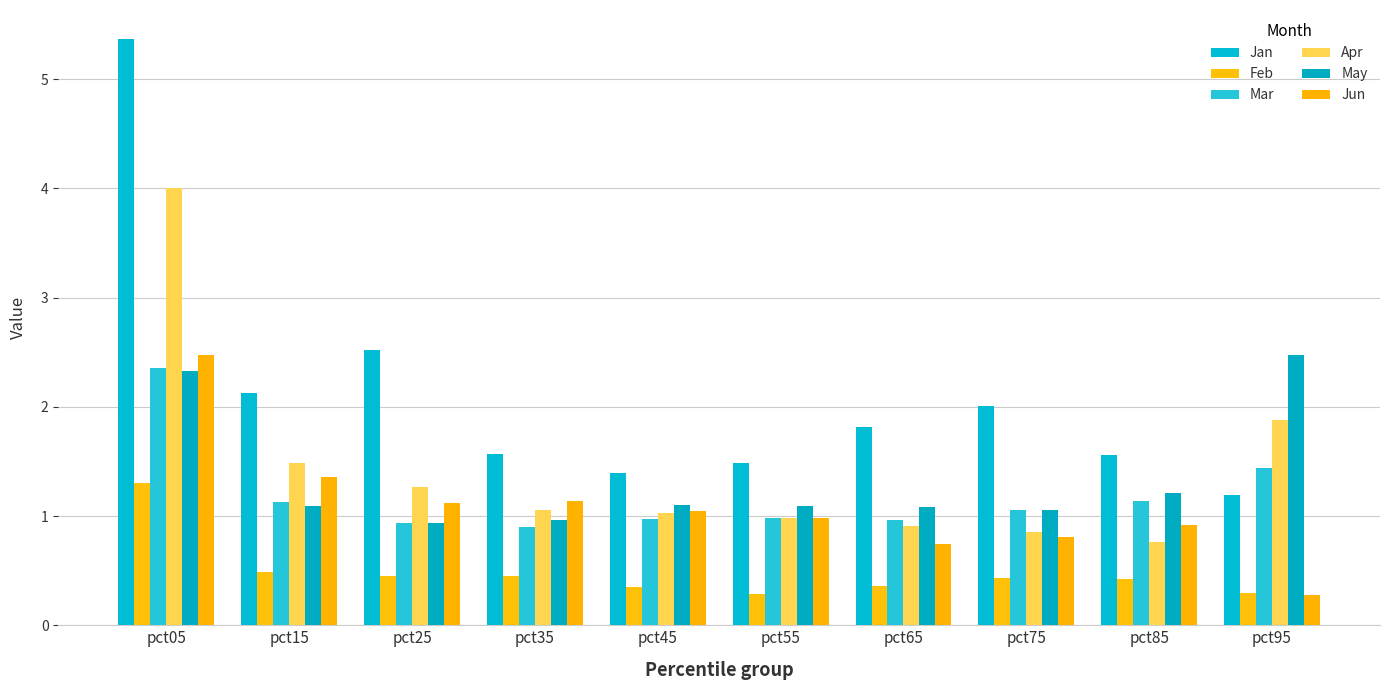

At which label does Mar first exceed 1?

pct05